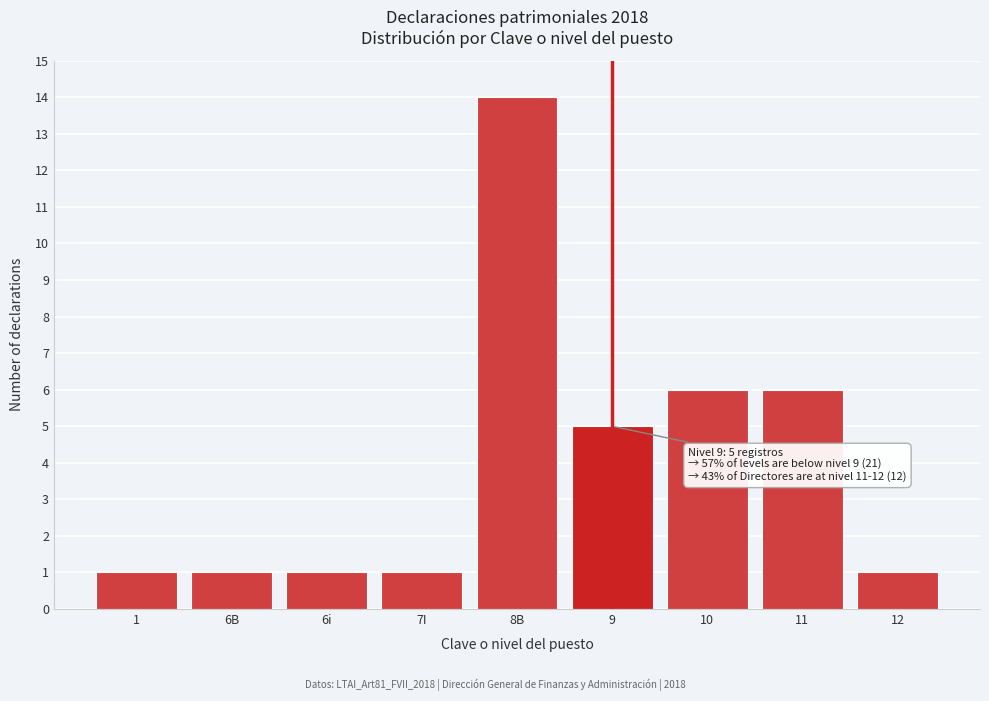

Reading left to right, list all the values displayed in this chart.

1=1	6B=1	6i=1	7I=1	8B=14	9=5	10=6	11=6	12=1